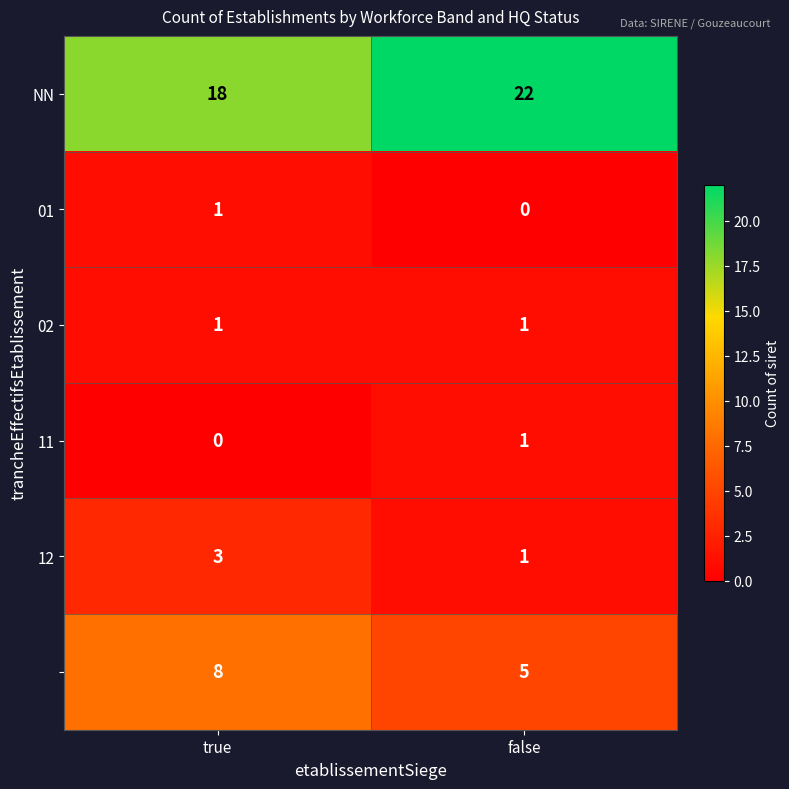

What is the spread (max minus min) of values at true?

18